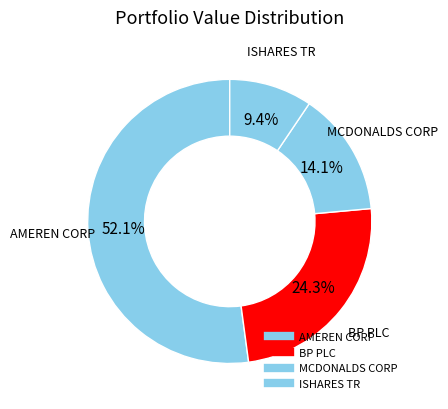

To the nearest percent, what is the average slice percentage?

25%